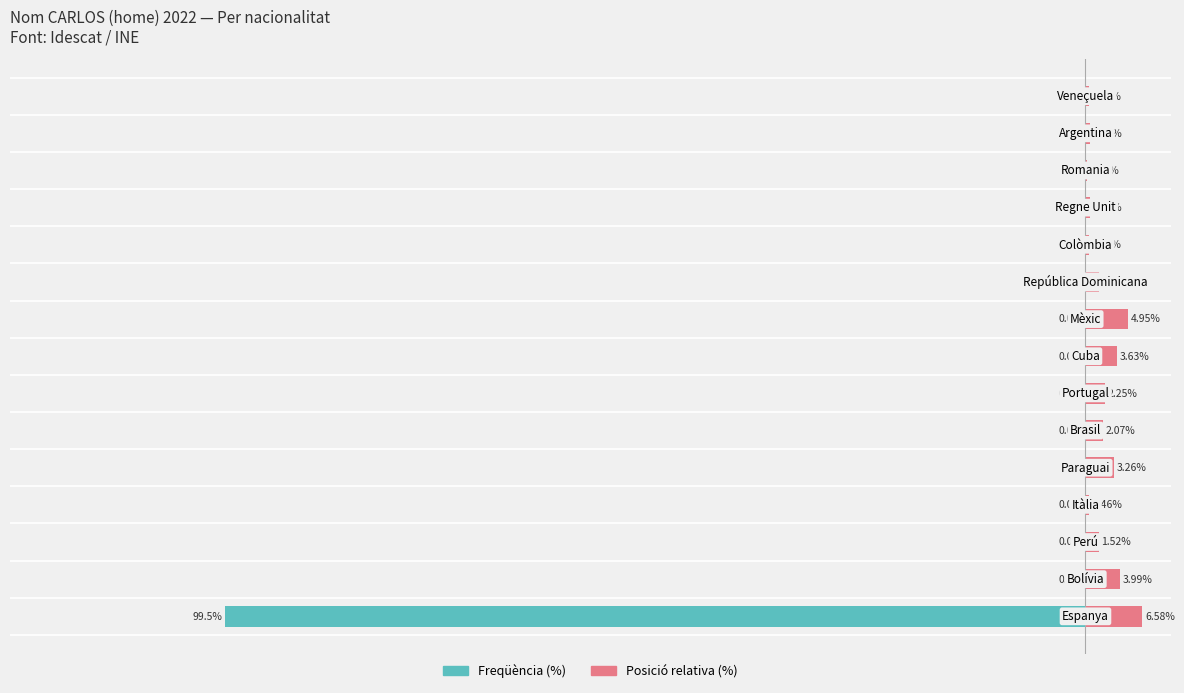

How many bars are there in total?

30